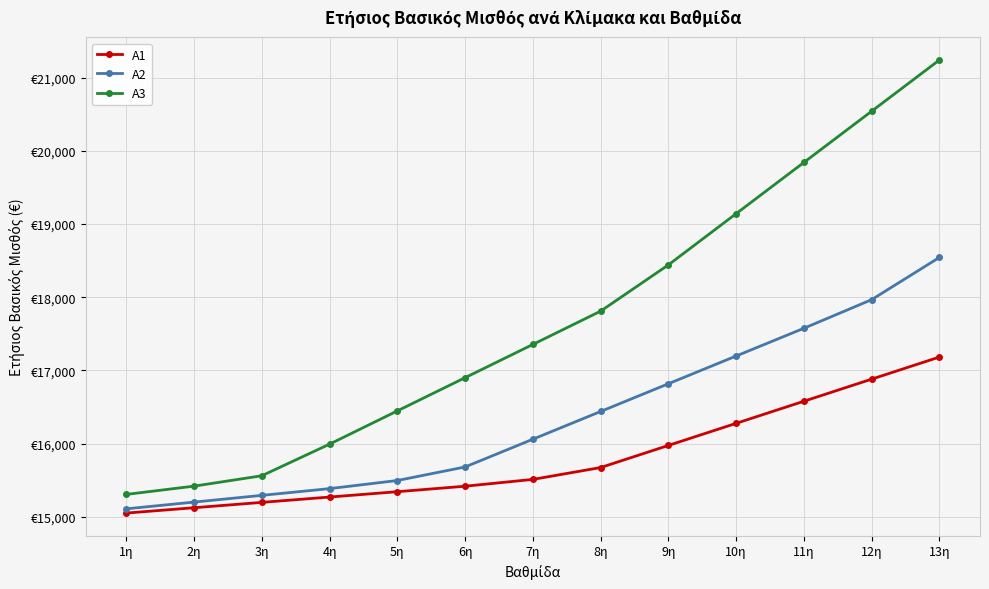

Reading right to left, extract all data points from this chart.

A1: 17183	16881	16579	16277	15975	15673	15511	15418	15343	15270	15197	15124	15051
A2: 18544	17967	17576	17197	16818	16439	16060	15681	15496	15385	15293	15201	15109
A3: 21242	20542	19842	19142	18442	17810	17355	16901	16447	15993	15561	15419	15306